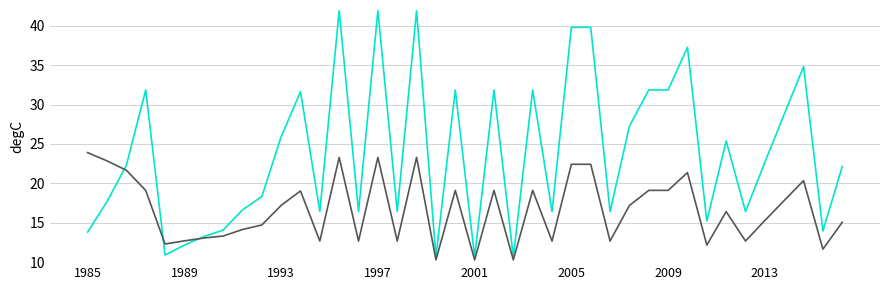

What is the greatest value displayed?

41.9